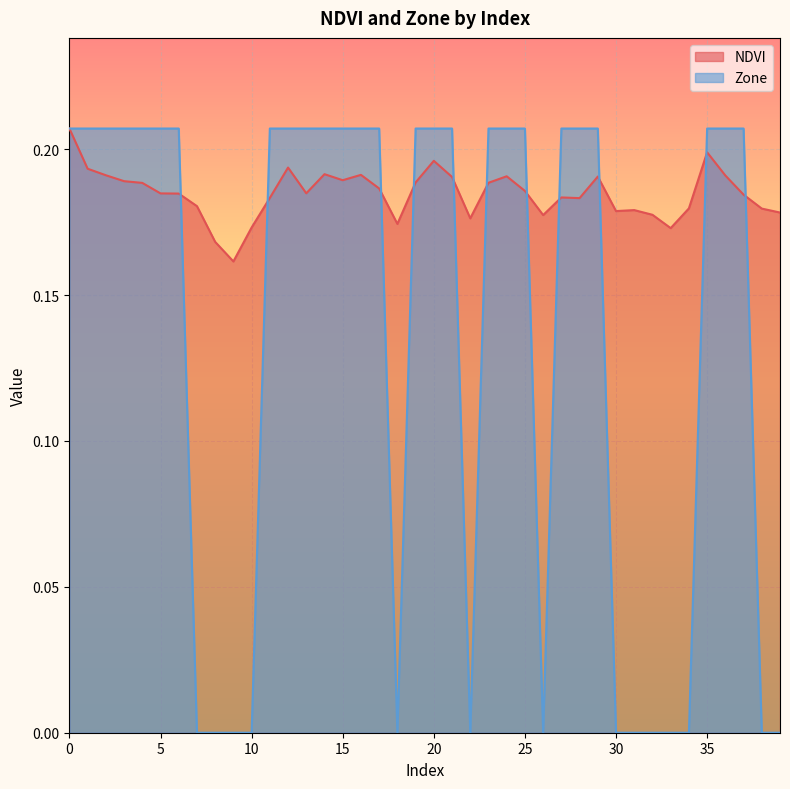

Reading left to right, what are all the values shown in this chart?

NDVI: 0.2	0.2	0.2	0.2	0.2	0.2	0.2	0.2	0.2	0.2	0.2	0.2	0.2	0.2	0.2	0.2	0.2	0.2	0.2	0.2	0.2	0.2	0.2	0.2	0.2	0.2	0.2	0.2	0.2	0.2	0.2	0.2	0.2	0.2	0.2	0.2	0.2	0.2	0.2	0.2
Zone: 0.2	0.2	0.2	0.2	0.2	0.2	0.2	0.0	0.0	0.0	0.0	0.2	0.2	0.2	0.2	0.2	0.2	0.2	0.0	0.2	0.2	0.2	0.0	0.2	0.2	0.2	0.0	0.2	0.2	0.2	0.0	0.0	0.0	0.0	0.0	0.2	0.2	0.2	0.0	0.0